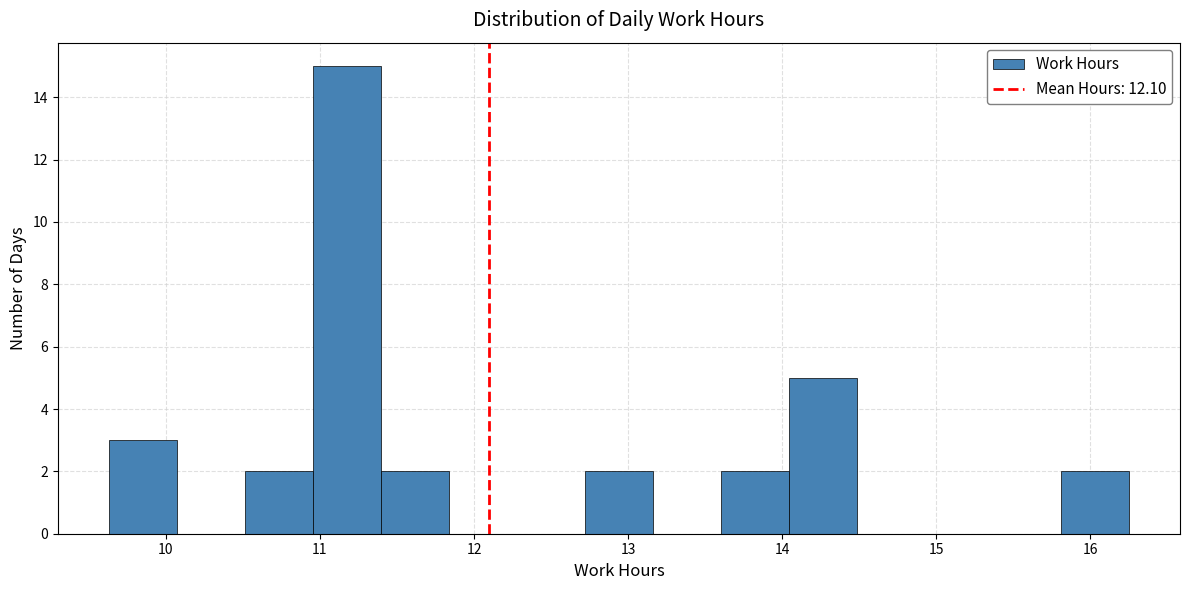

What is the height of the bar covering 10.5 to 11.0 on the x-axis? Neither the bar edges nor the heights are printed on the chart, so give them approximately, as read against the axes.

2